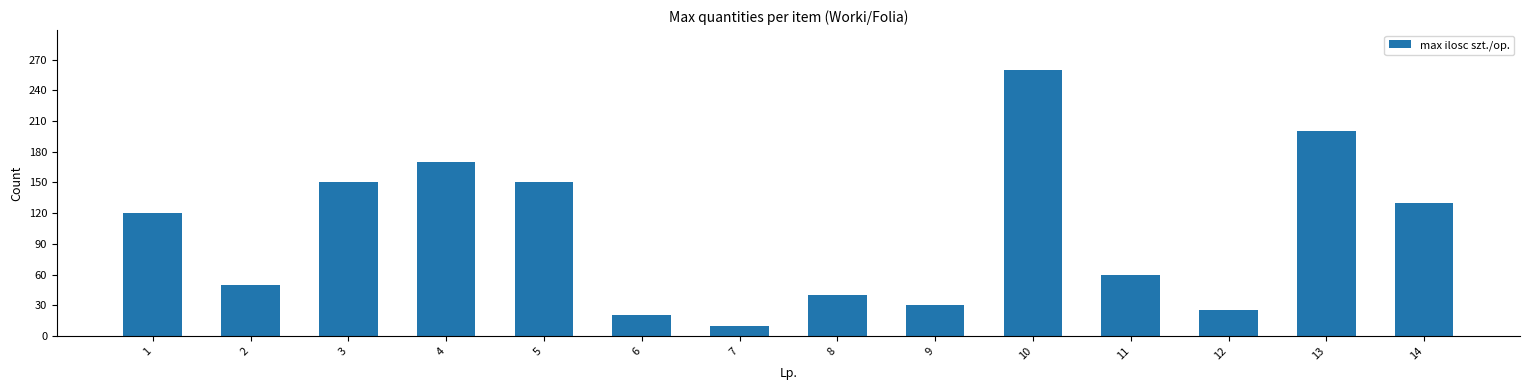

Does the chart contain any negative values?

No